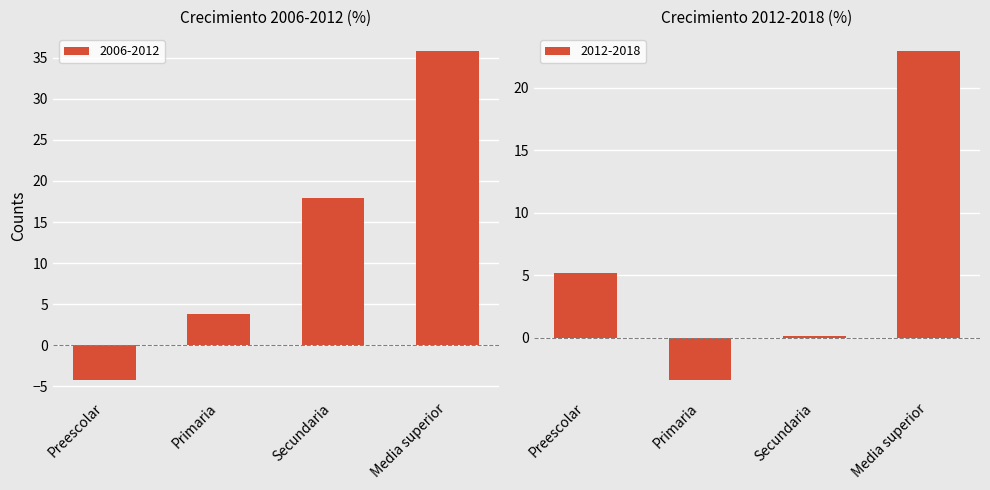

Count the number of categories in the chart.

4